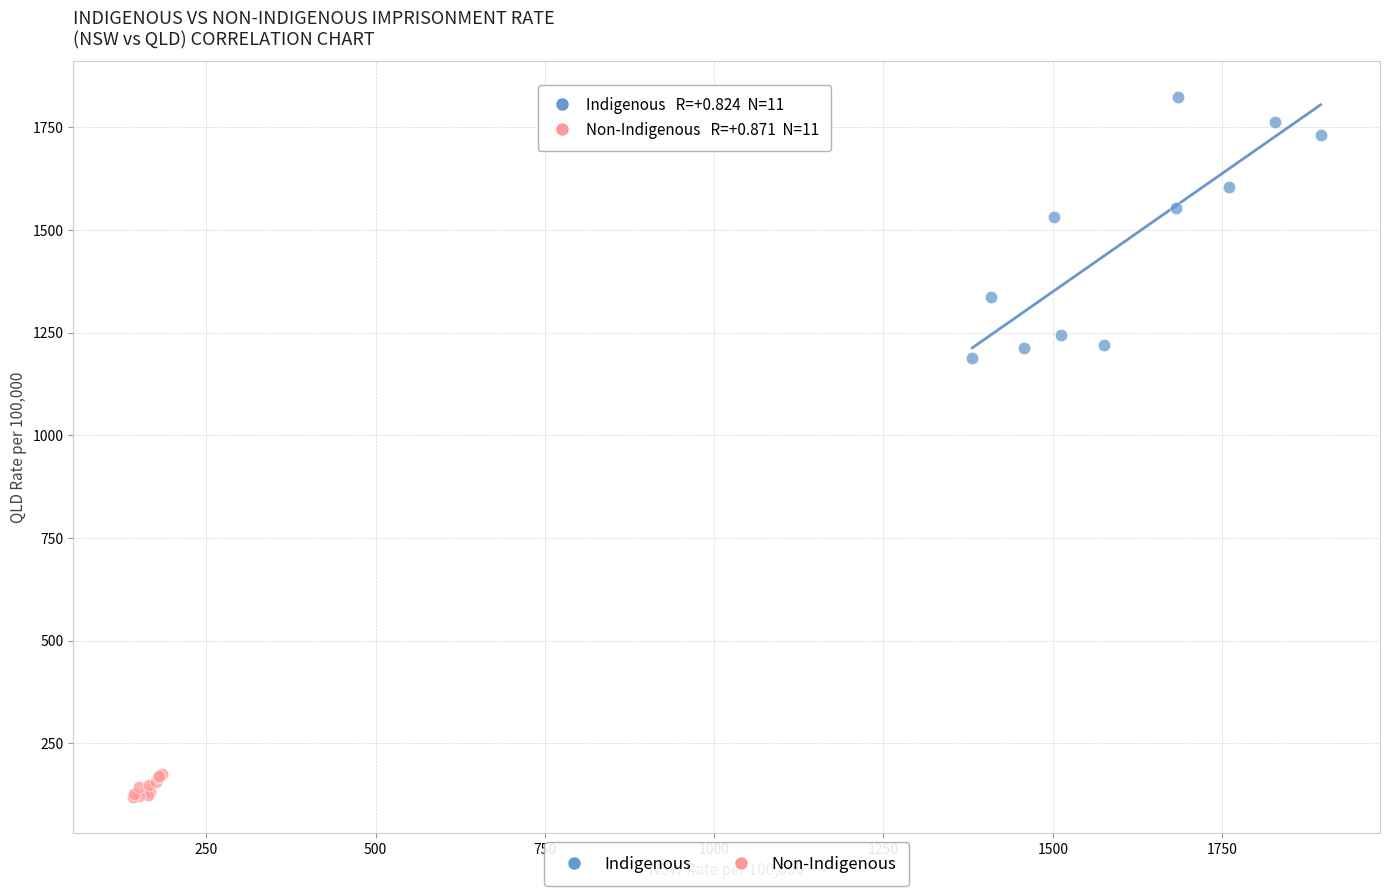

Which series contains the lowest Y value?

Non-Indigenous